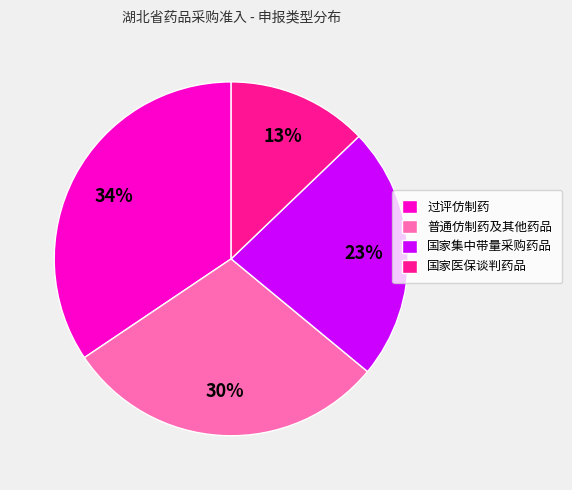

Rank the categories by value from lowest to highest.

国家医保谈判药品, 国家集中带量采购药品, 普通仿制药及其他药品, 过评仿制药